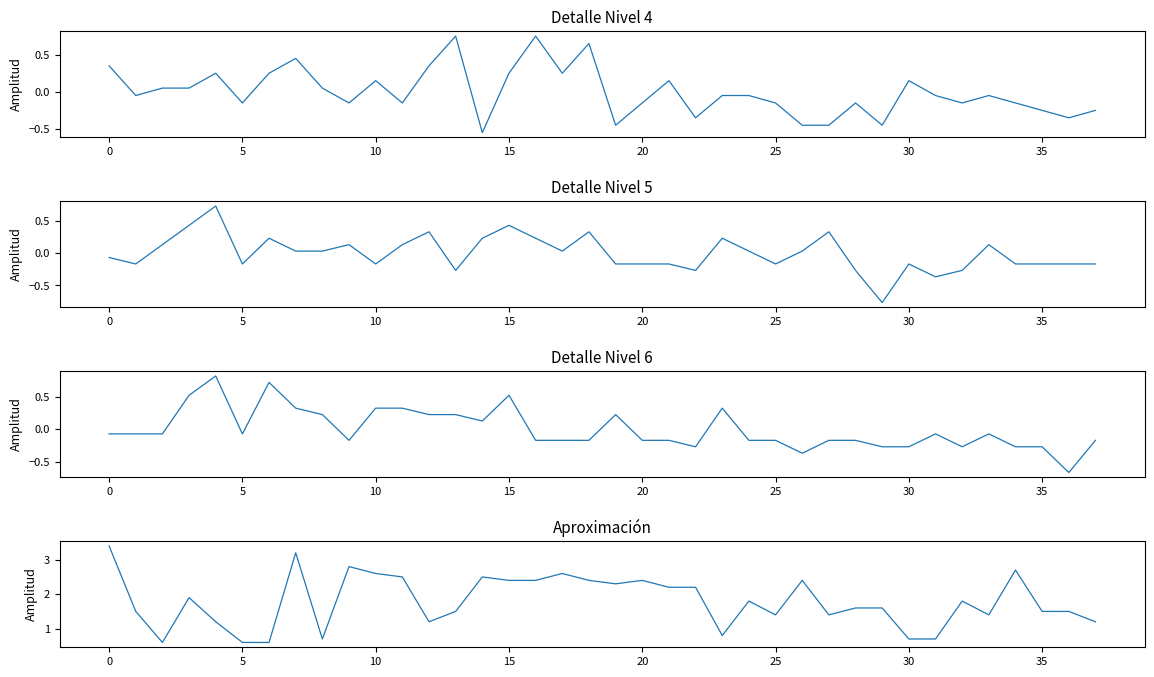

How many lines are shown in the chart?

4